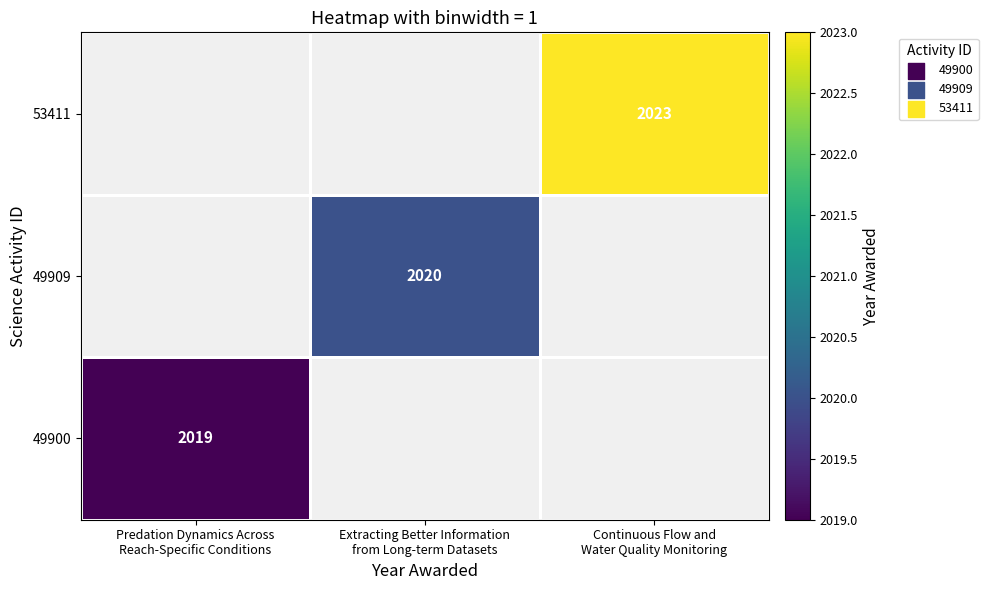

Which category has the lowest value in the 49900 series?

Predation Dynamics Across Reach-Specific Conditions